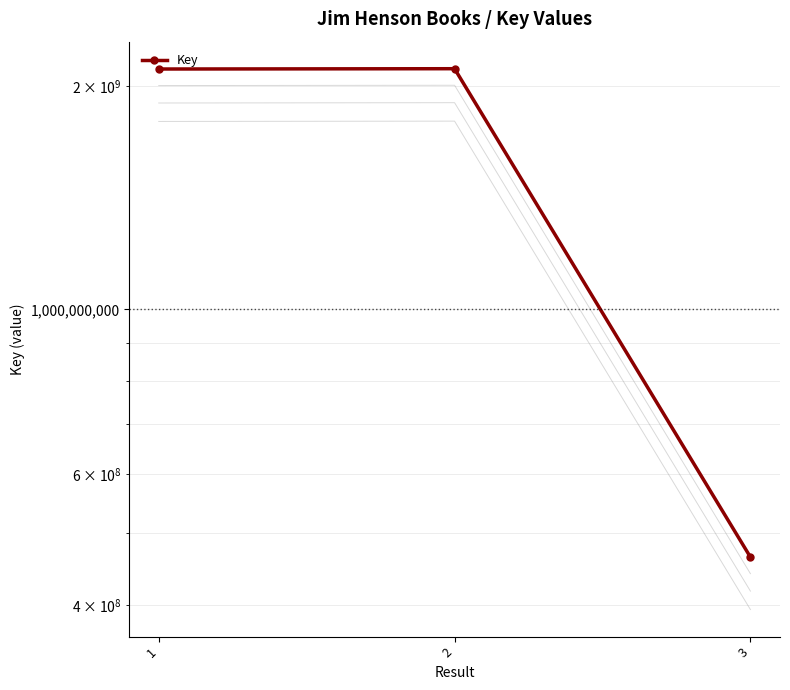

Is it true that the value at 1 is 1093835970?

False